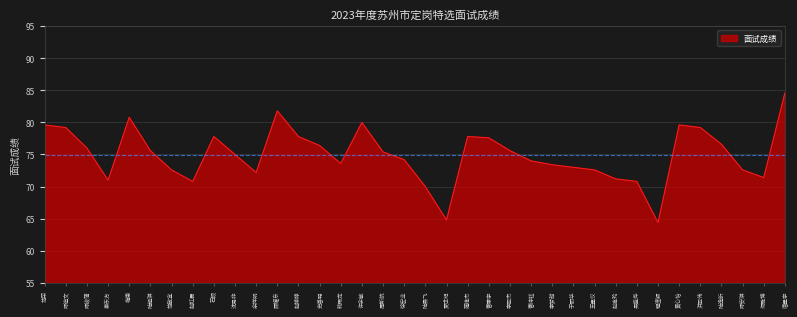

Which has a higher value, 黄心怡 or 夏世纪?

黄心怡